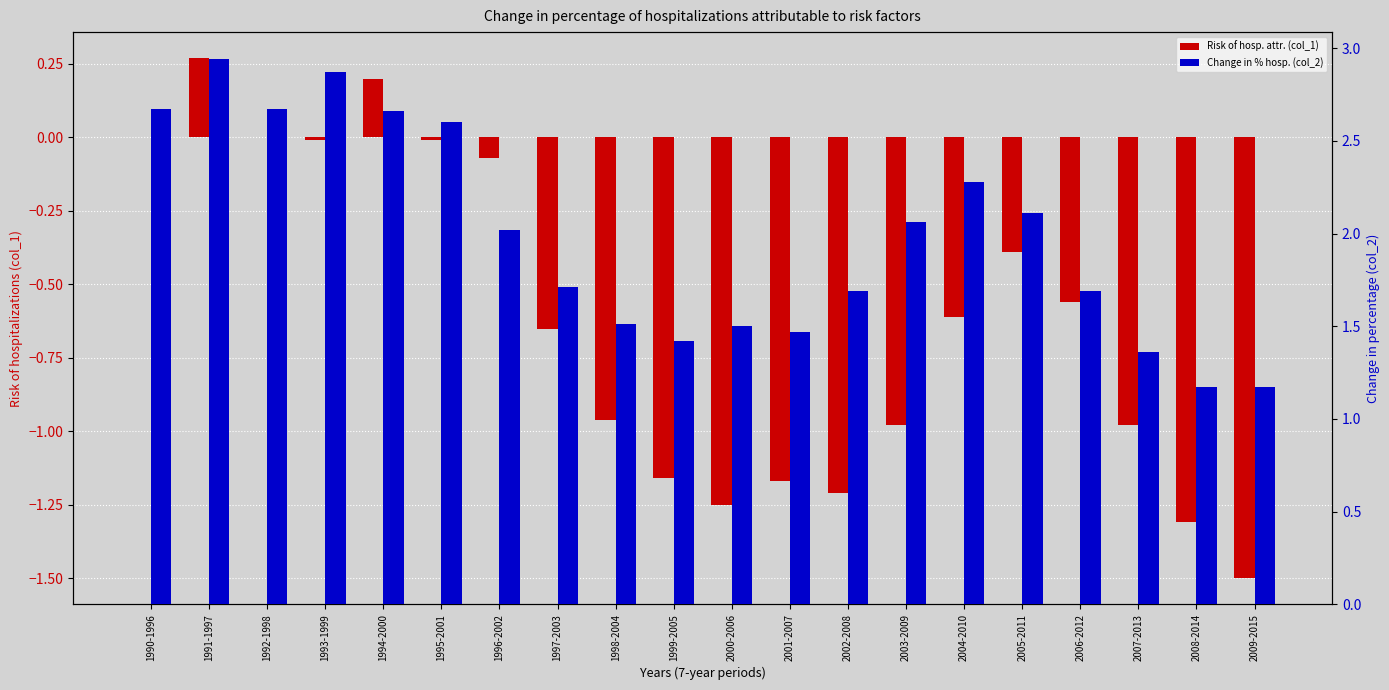

Reading left to right, what are all the values shown in this chart?

Risk of hosp. attr. (col_1): 1990-1996=0.0	1991-1997=0.3	1992-1998=0.0	1993-1999=-0.0	1994-2000=0.2	1995-2001=-0.0	1996-2002=-0.1	1997-2003=-0.7	1998-2004=-1.0	1999-2005=-1.2	2000-2006=-1.2	2001-2007=-1.2	2002-2008=-1.2	2003-2009=-1.0	2004-2010=-0.6	2005-2011=-0.4	2006-2012=-0.6	2007-2013=-1.0	2008-2014=-1.3	2009-2015=-1.5
Change in % hosp. (col_2): 1990-1996=2.7	1991-1997=2.9	1992-1998=2.7	1993-1999=2.9	1994-2000=2.7	1995-2001=2.6	1996-2002=2.0	1997-2003=1.7	1998-2004=1.5	1999-2005=1.4	2000-2006=1.5	2001-2007=1.5	2002-2008=1.7	2003-2009=2.1	2004-2010=2.3	2005-2011=2.1	2006-2012=1.7	2007-2013=1.4	2008-2014=1.2	2009-2015=1.2